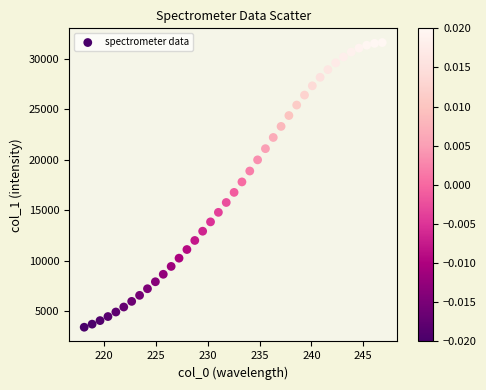

What is the range of X values (max minus min)?

28.8